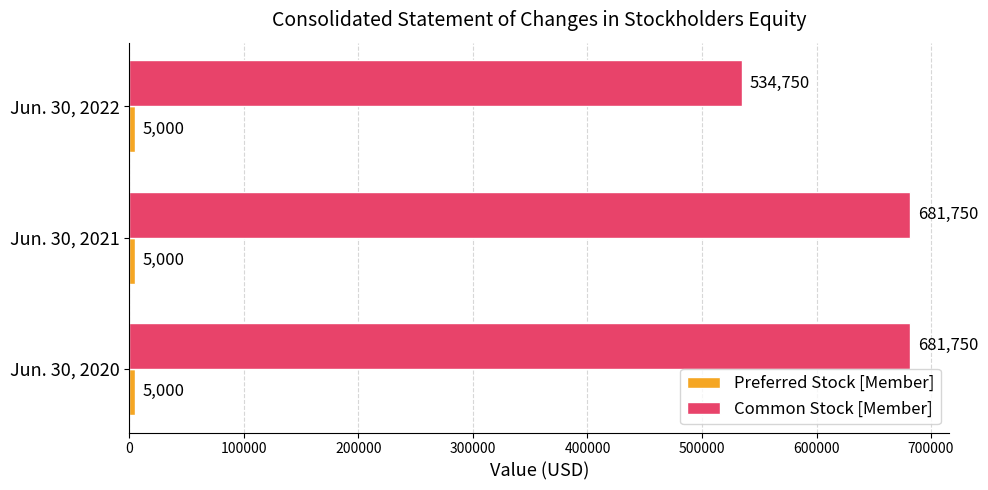

Which series has the largest total across all categories?

Common Stock [Member]